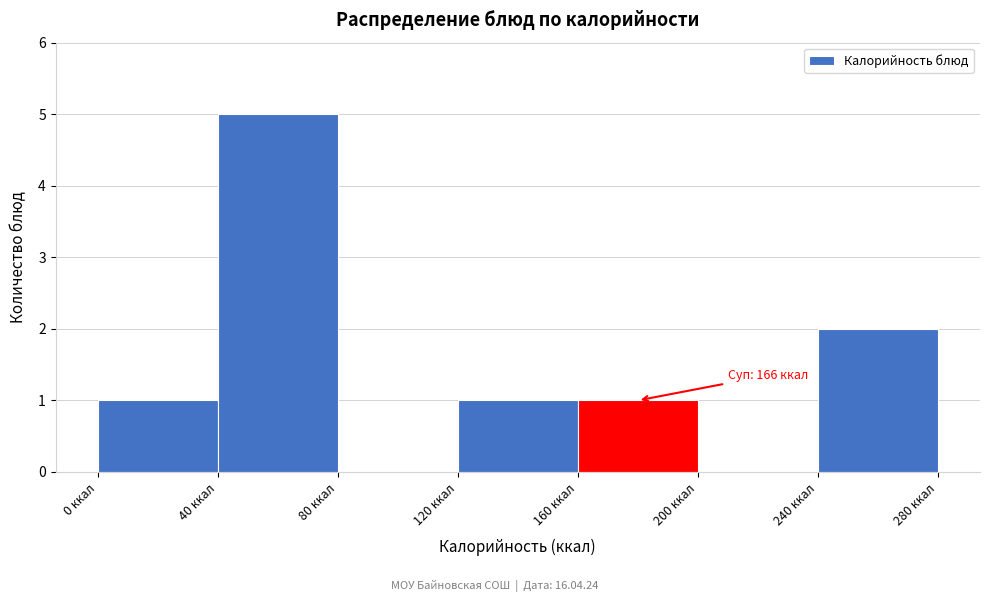

Which range on the x-axis has the tallest bar?

40 to 80